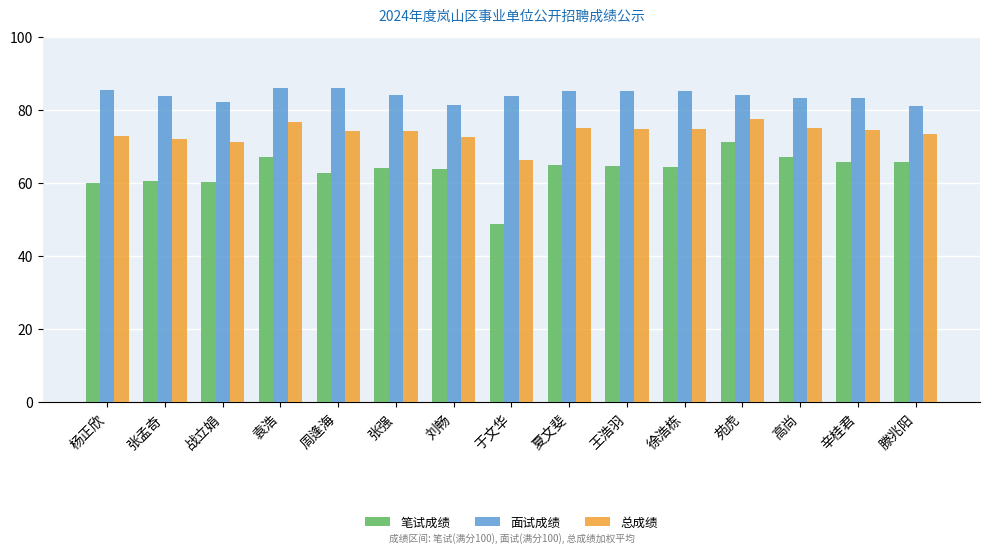

What is the label of the 12th bar from the left?

苑虎